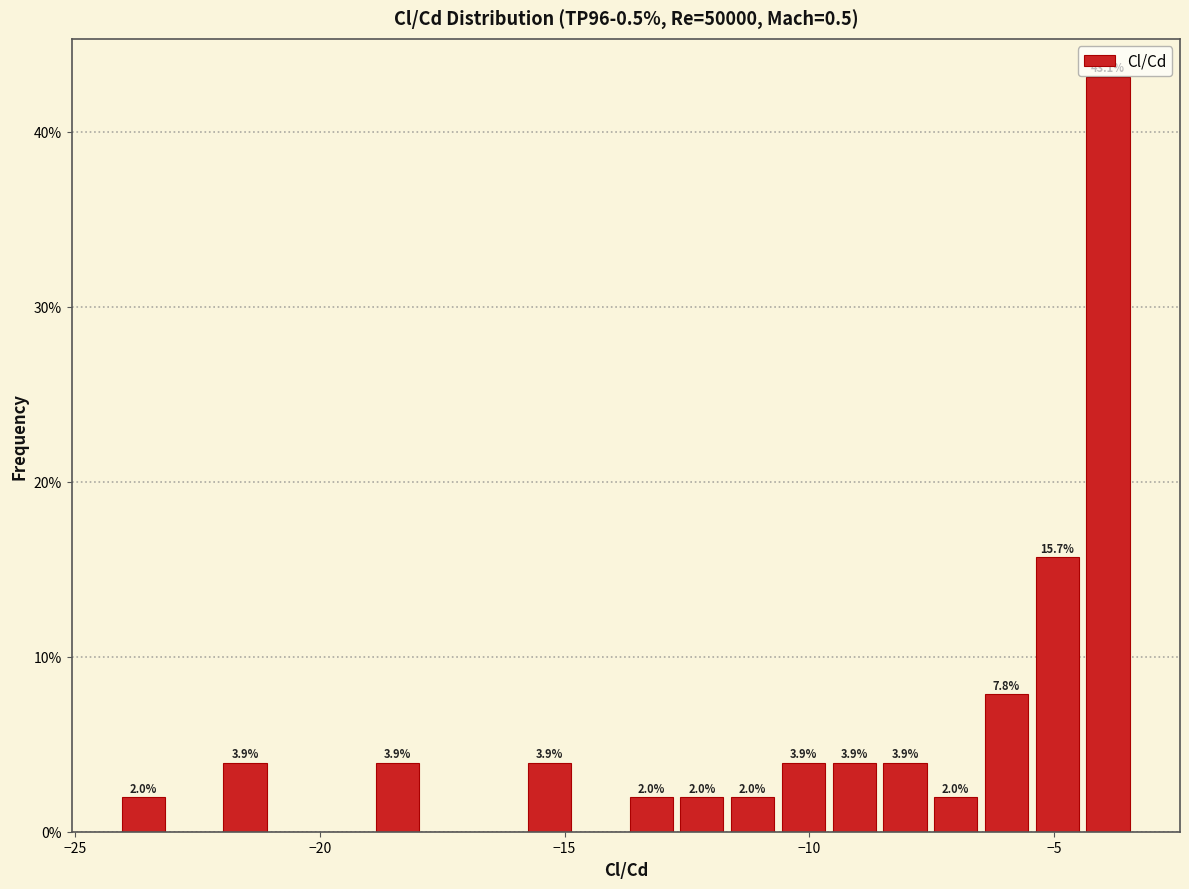

Read against the x-axis, roughly where is the centre of the tallest bar?

-4.0